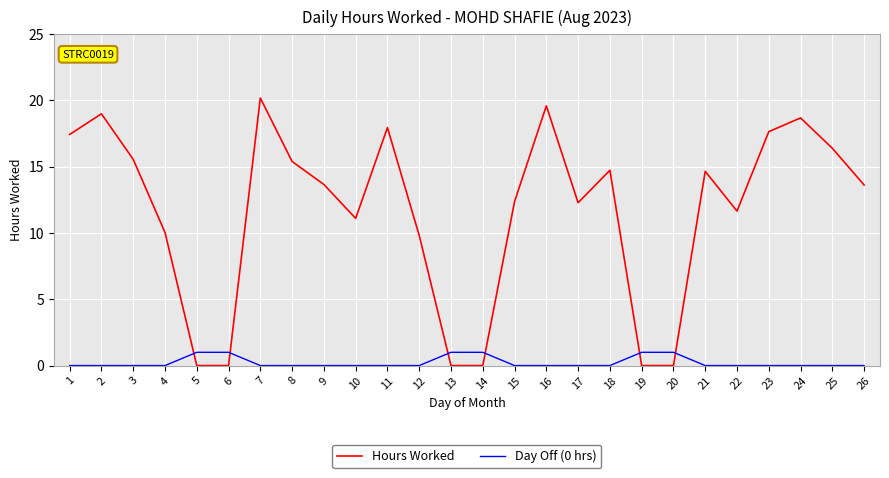

True or false: Day Off (0 hrs) has a value of 0.0 at 15.

True